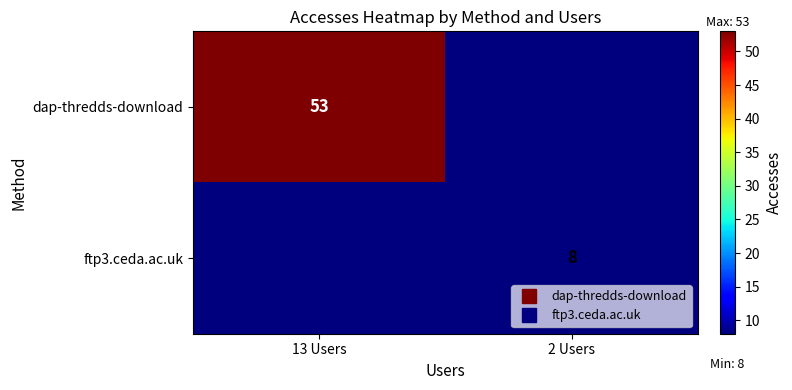

Is the value of dap-thredds-download at 13 Users greater than the value of ftp3.ceda.ac.uk at 13 Users?

Yes